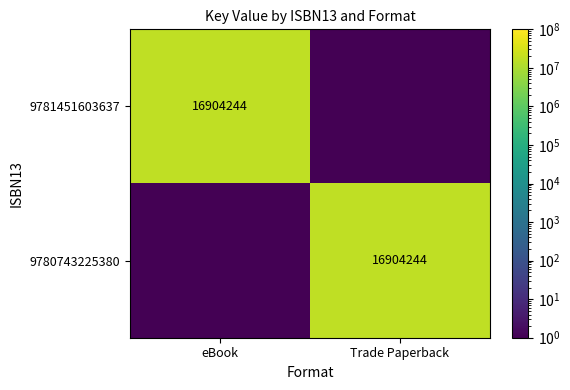

The 9781451603637 series shows 7504497.7 at eBook. True or false?

False